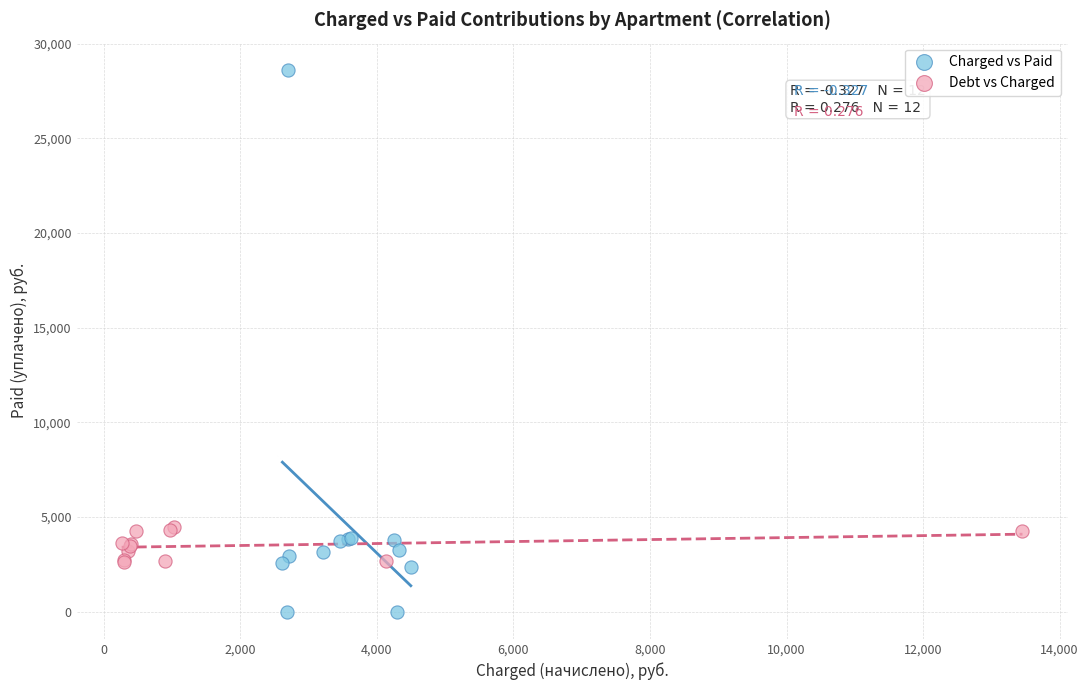

What are all the series names shown in the legend?

Charged vs Paid, Debt vs Charged